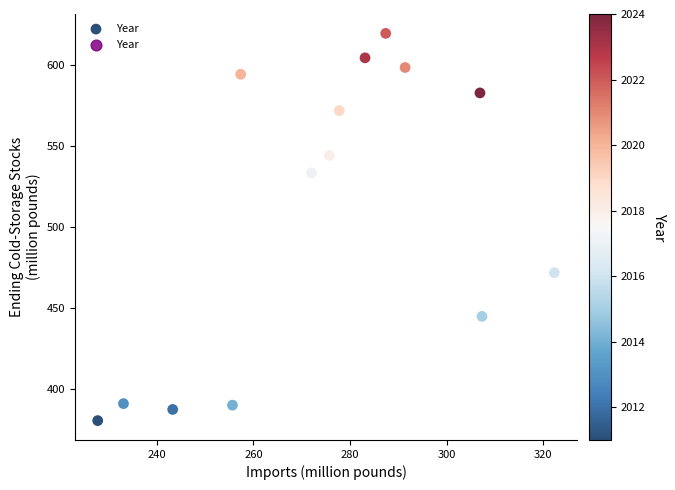

What is the range of Y values (max minus min)?

239.2